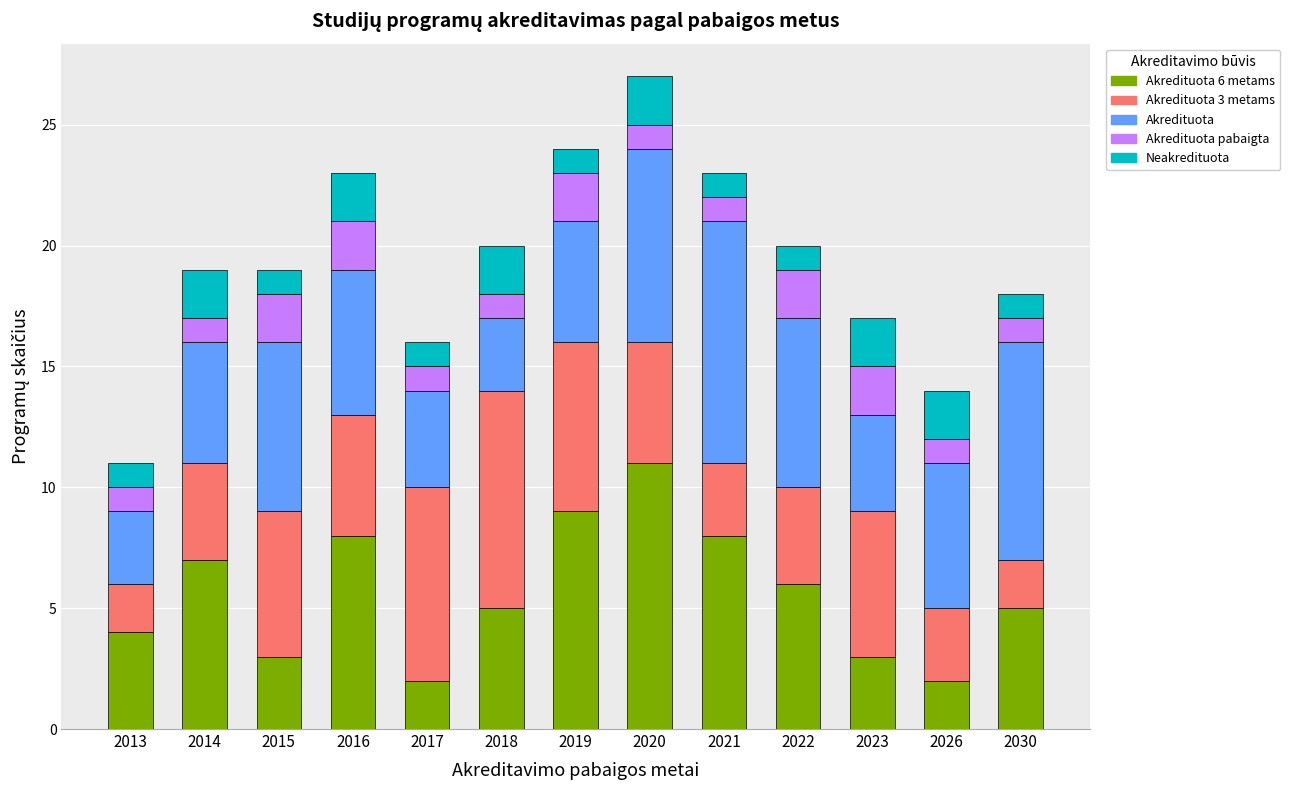

At which category is the sum across all series the highest?

2020